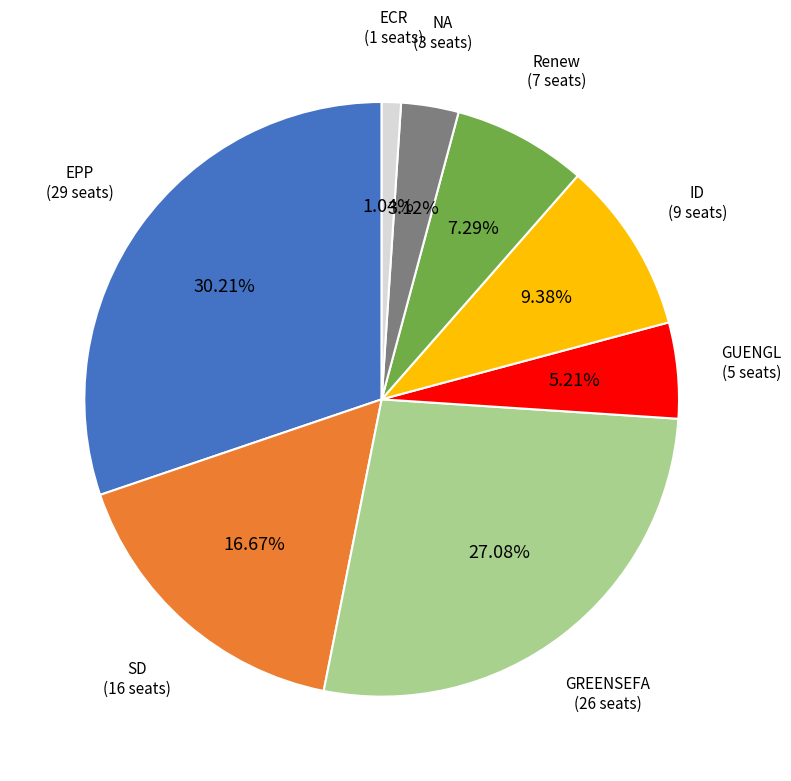

The NA slice represents 10% of the pie. True or false?

False